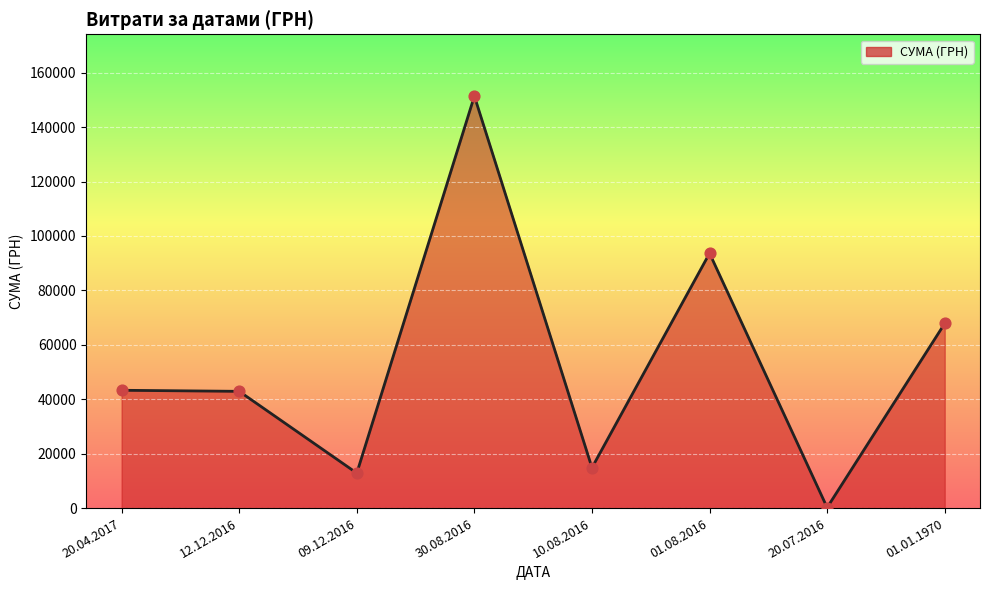

What is the ratio of the value at 30.08.2016 to the value at 10.08.2016?

10.2